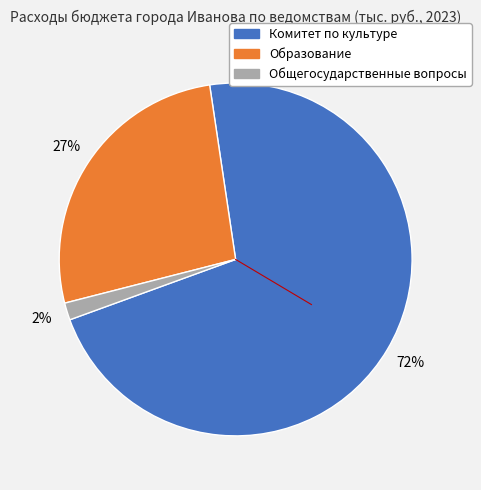

What is the ratio of the value at Образование to the value at Комитет по культуре?

0.4